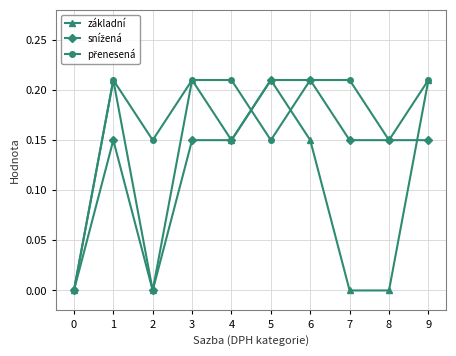

How many lines are shown in the chart?

3